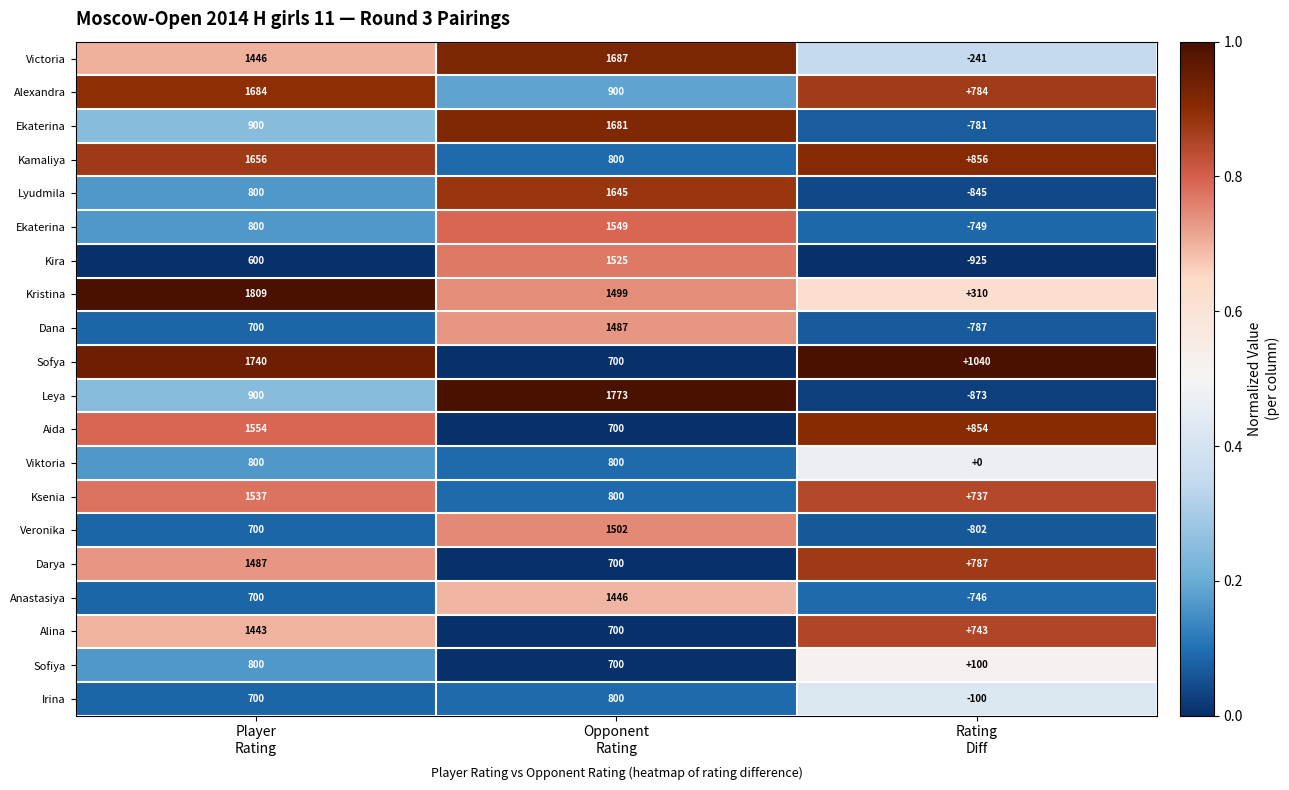

How many data points does each series have?

3